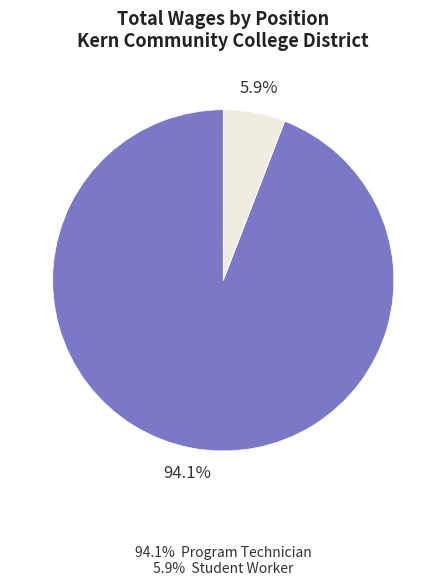

Is there a majority slice in this chart?

Yes